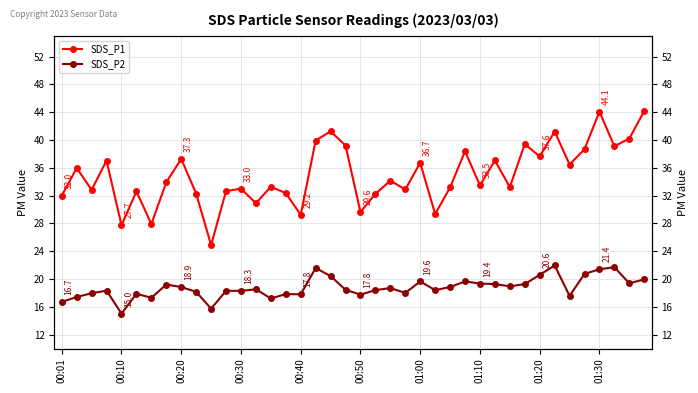

At 19, list the series in order from largest to smallest.

SDS_P1, SDS_P2